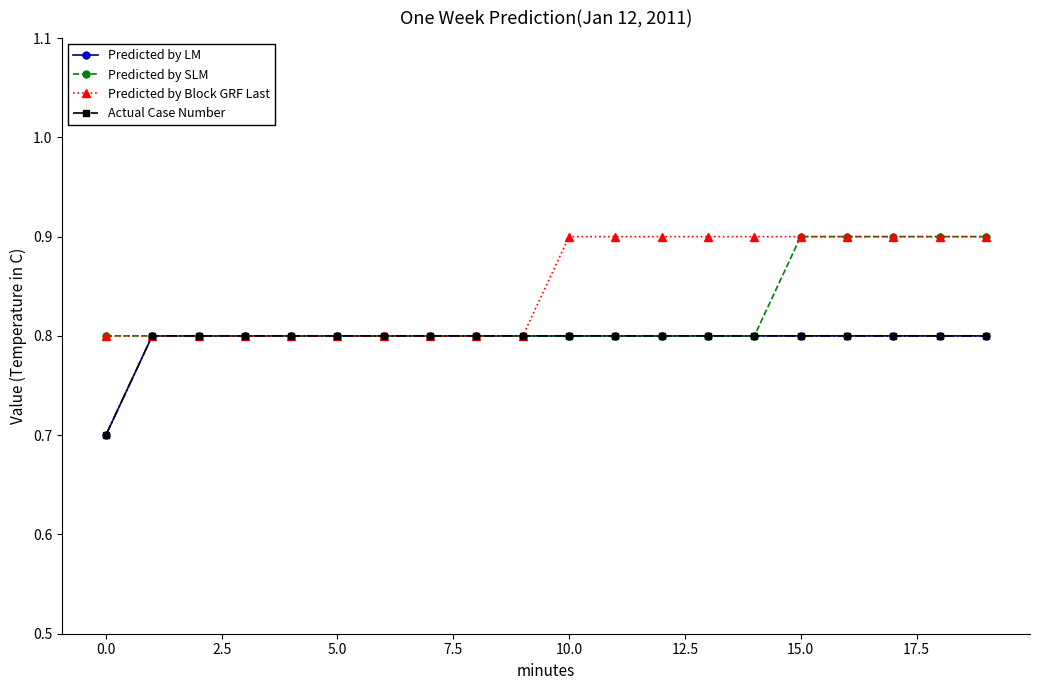

How many Predicted by SLM values are between 0 and 1?

20